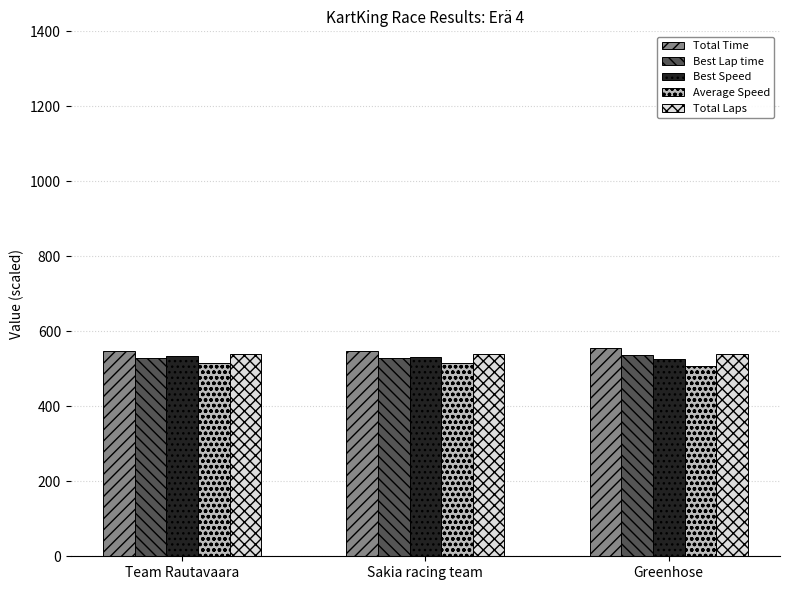

The value of Total Time at Team Rautavaara is 879.1. True or false?

False